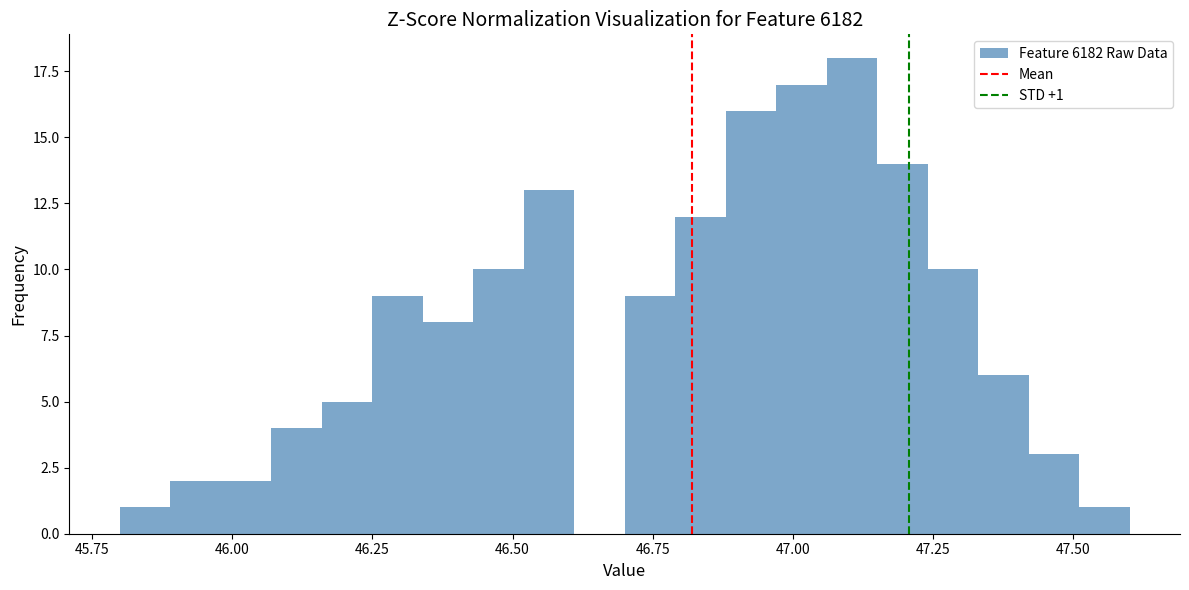

Read against the x-axis, roughly where is the centre of the tallest bar?

47.10